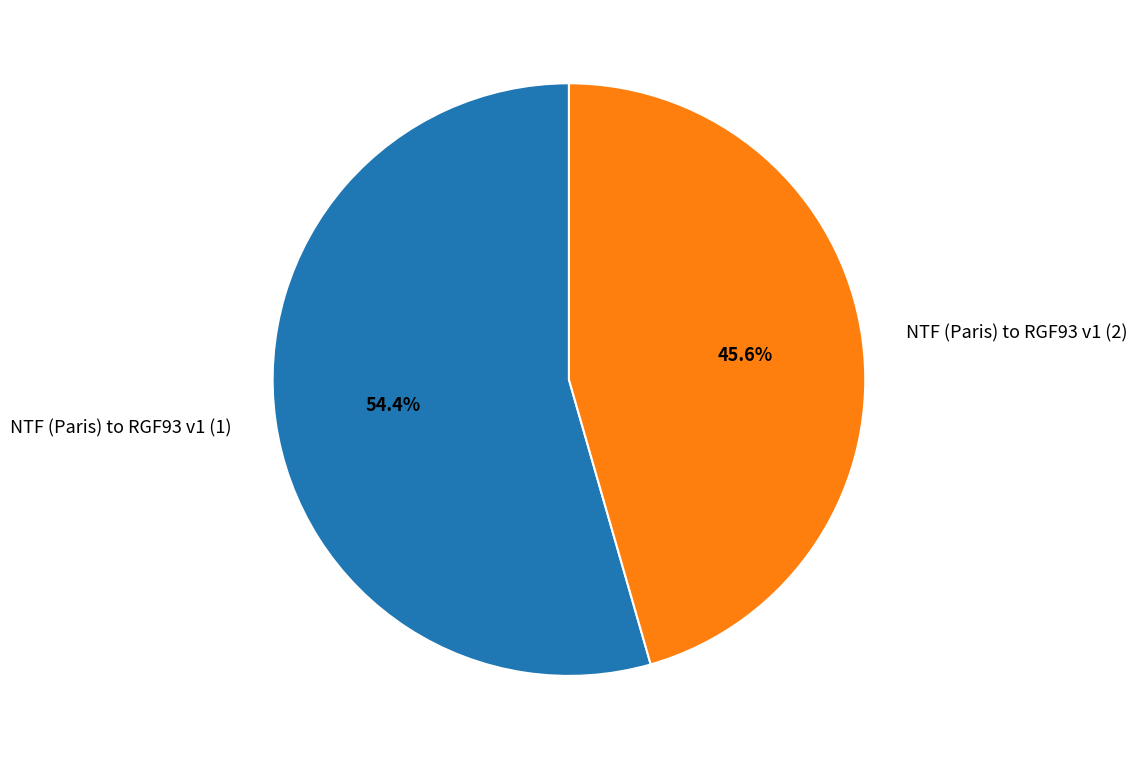

To the nearest percent, what is the average slice percentage?

50%